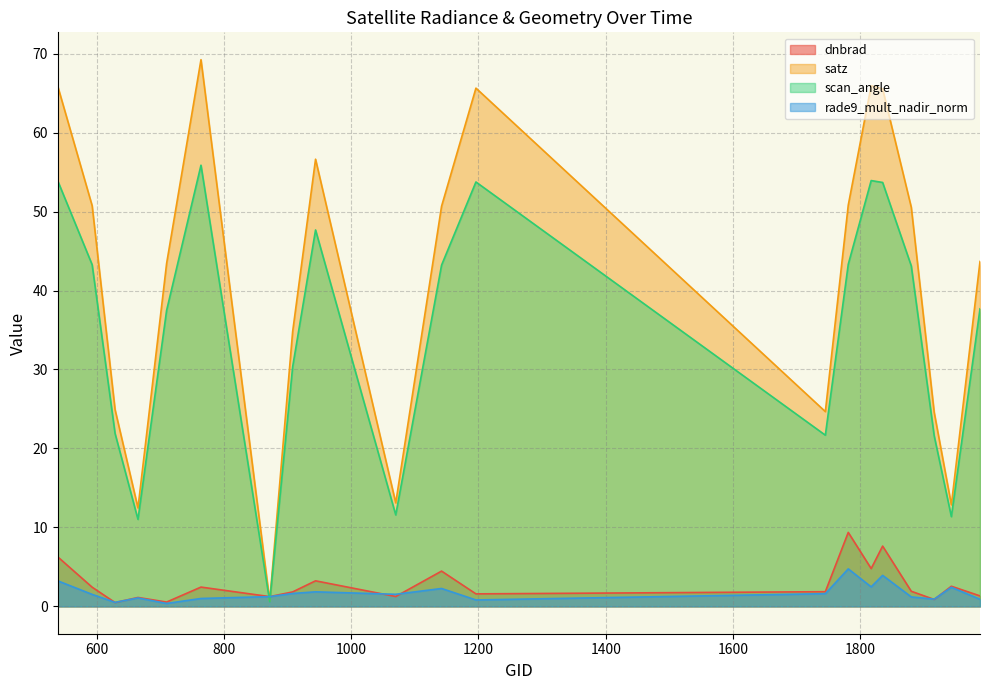

Rank the series by their maximum value, from highest to lowest.

satz, scan_angle, dnbrad, rade9_mult_nadir_norm